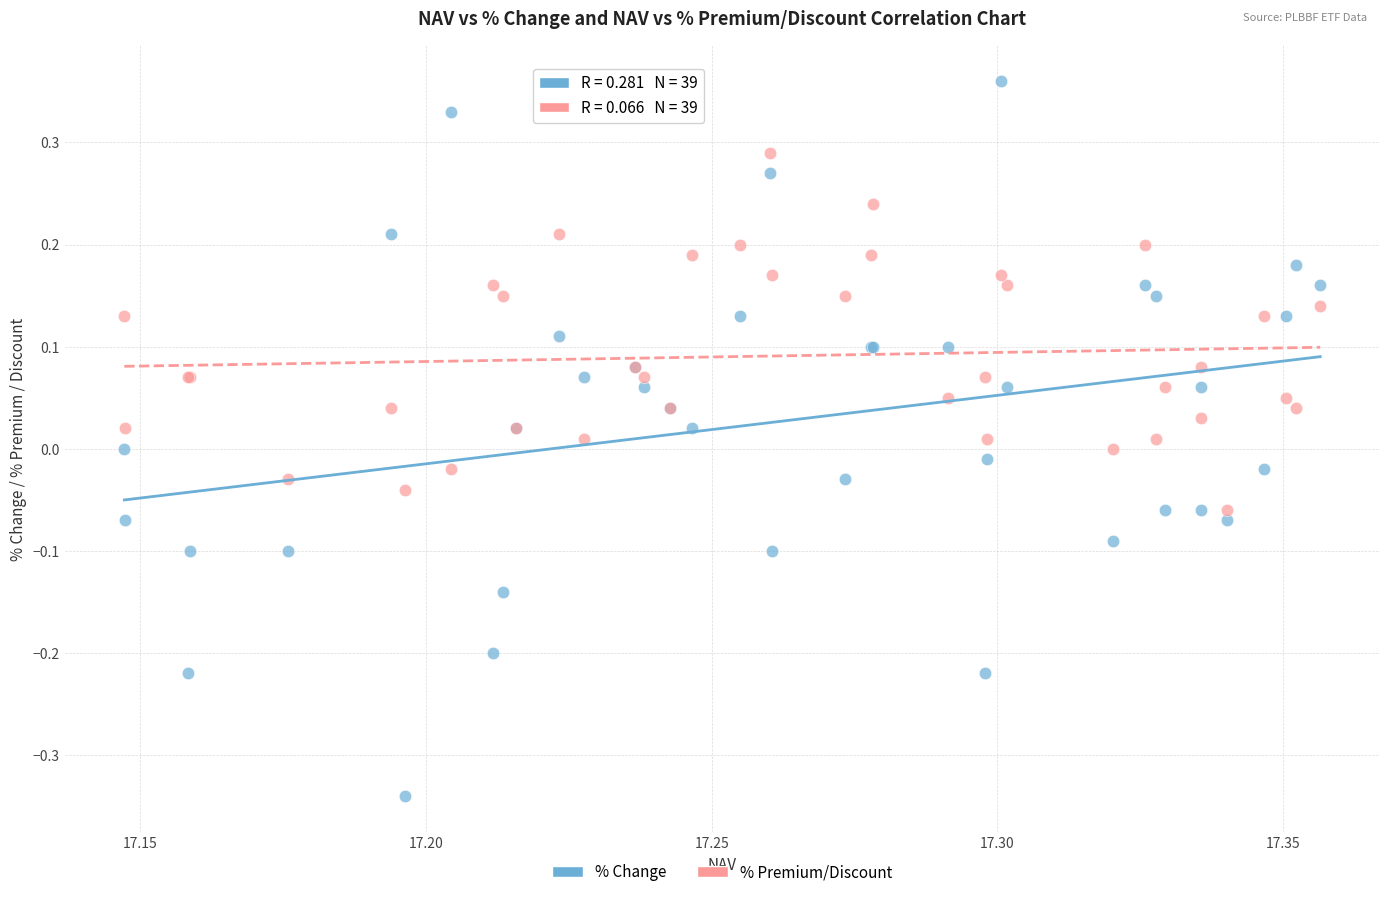

Which series contains the highest Y value?

% Change